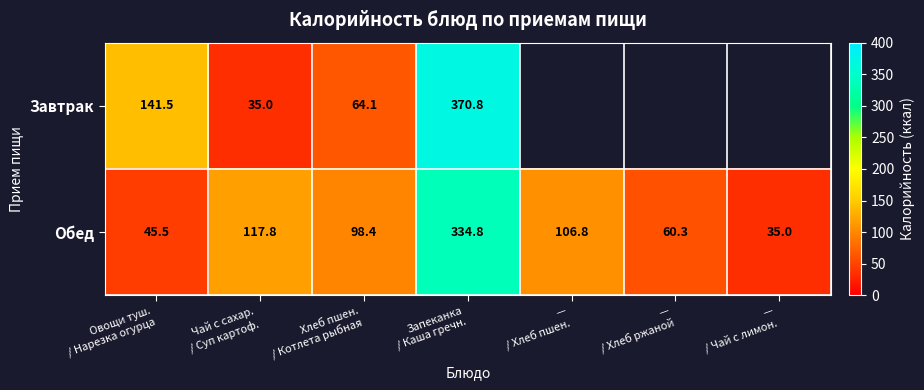

What is the spread (max minus min) of values at Хлеб пшен.
/ Котлета рыбная?

34.3